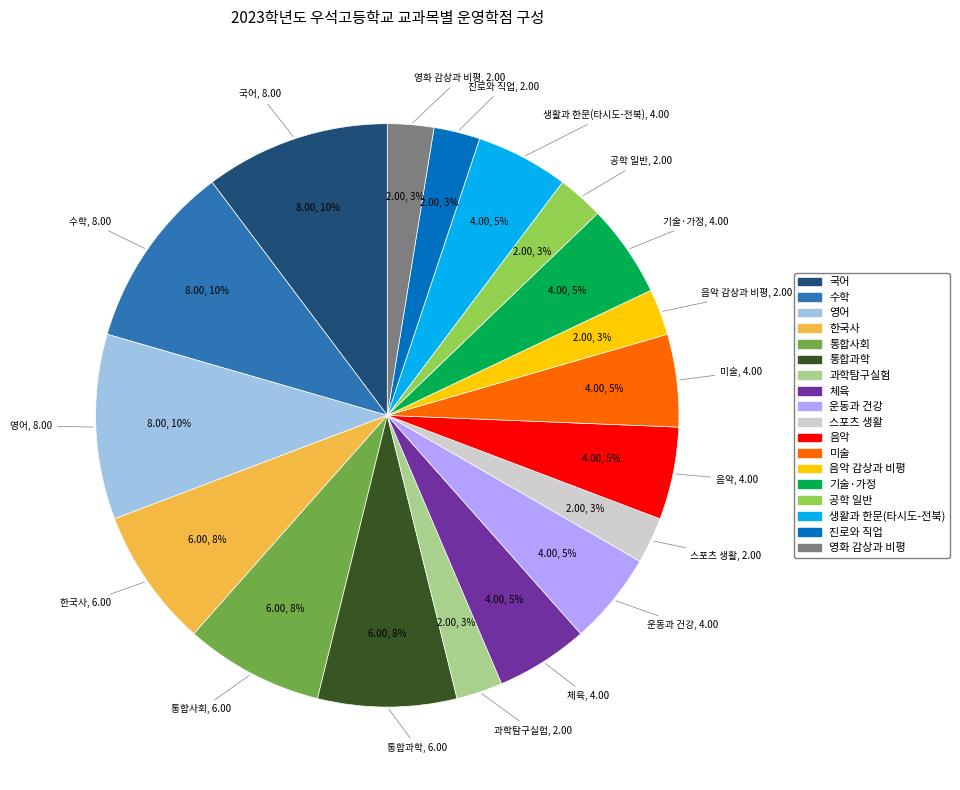

To the nearest percent, what is the average slice percentage?

6%